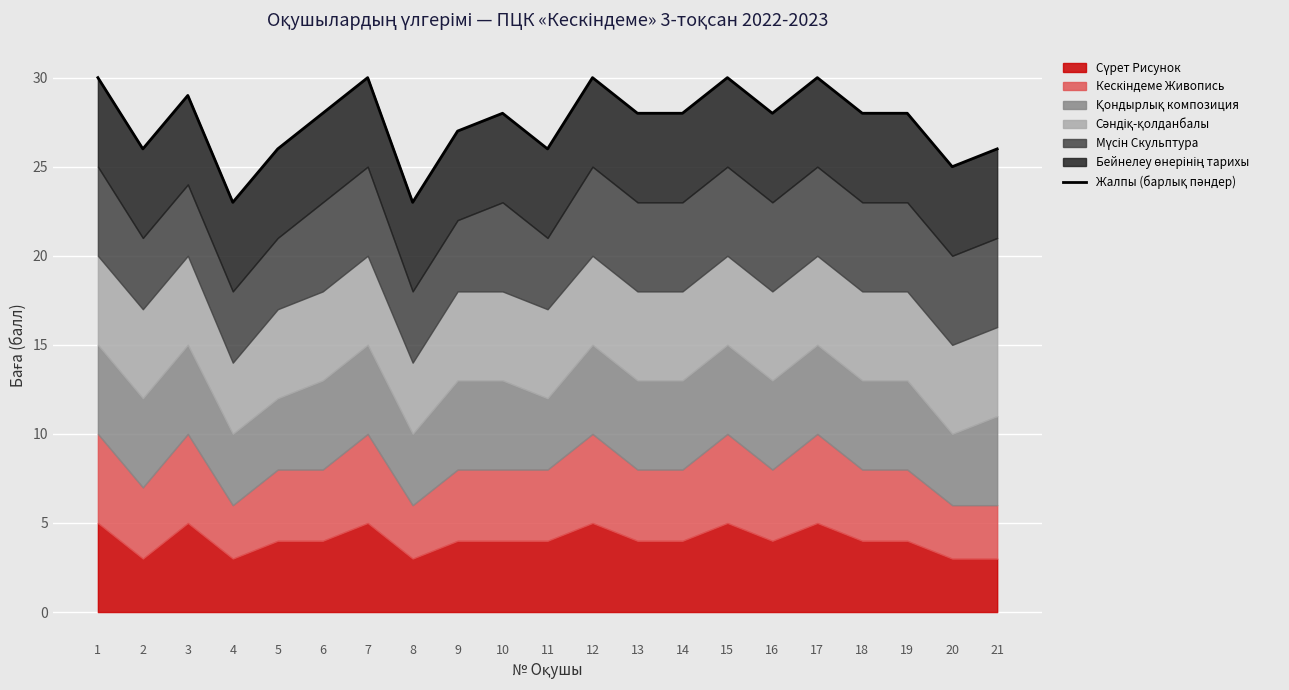

At which label is the value closest to 26?

2